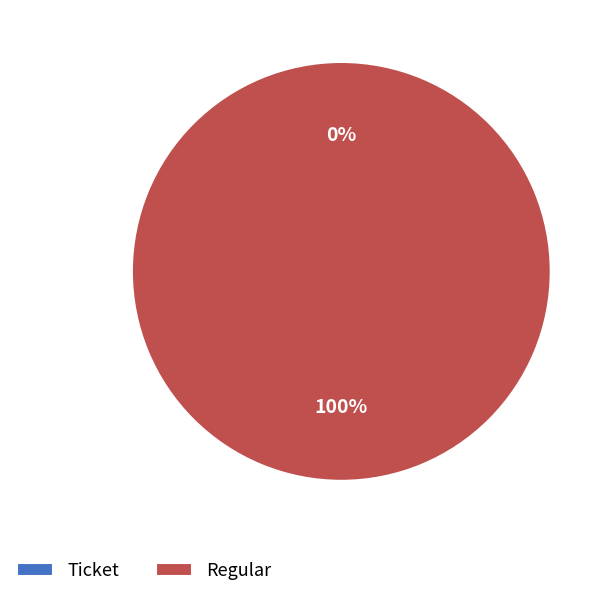

To the nearest percent, what is the difference between the largest and smallest slice percentages?

100%